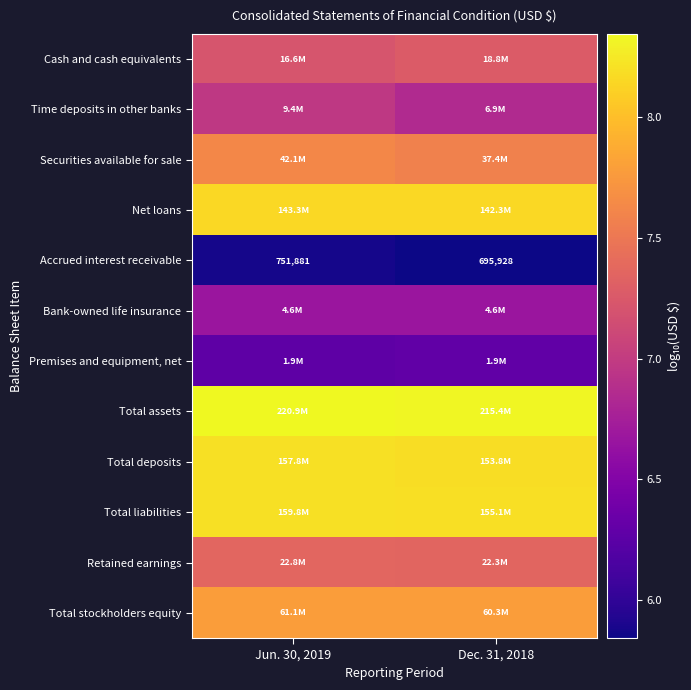

What is the average value of the Net loans series?

8.2